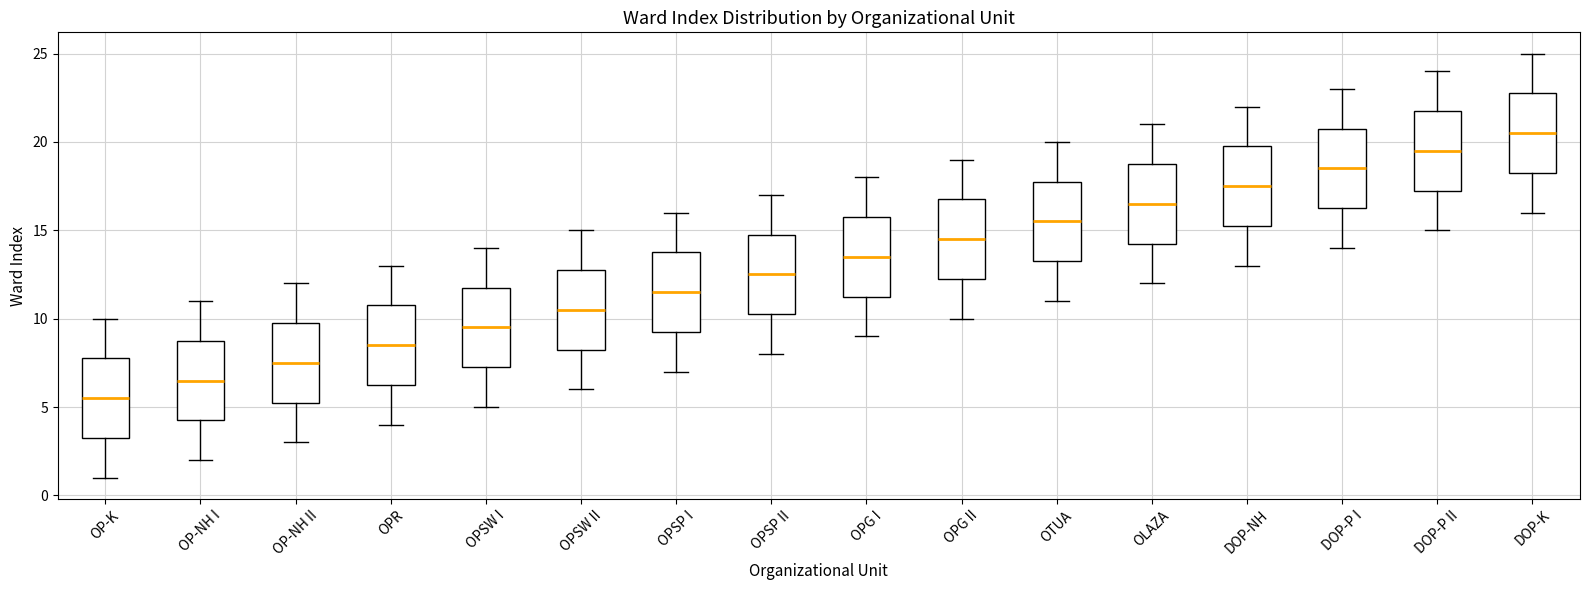

Where is the lower edge of the box for OTUA on the y-axis? The values are not printed on the chart, so give them approximately, as read against the axis.

13.5